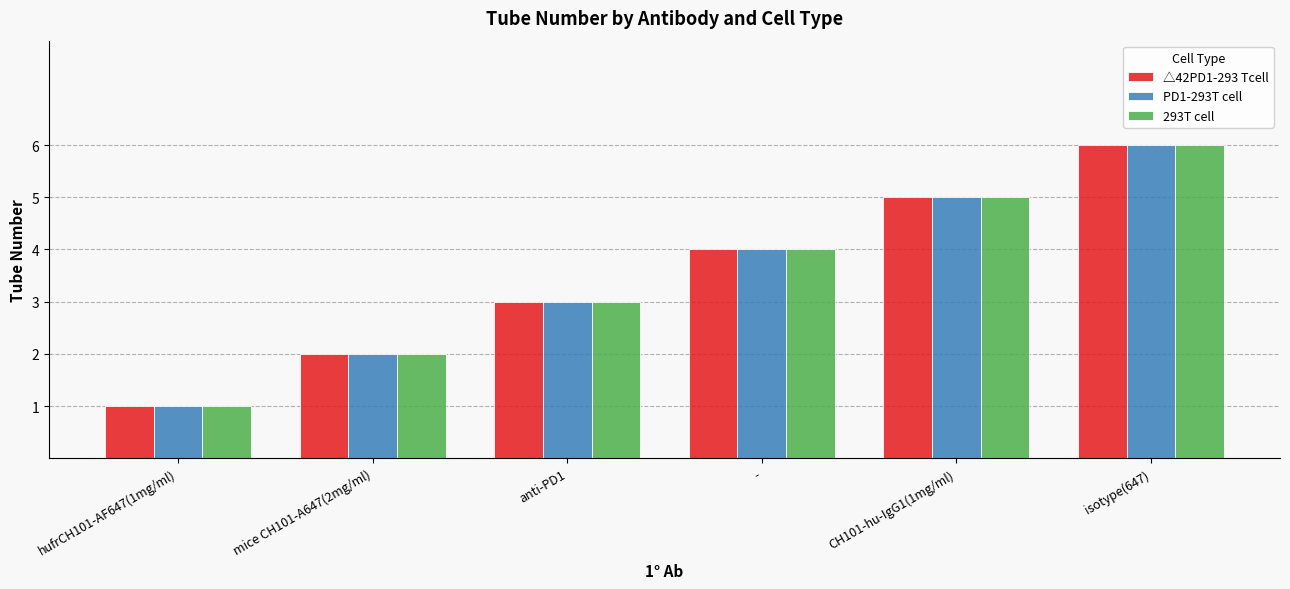

What is the average value of the 293T cell series?

4